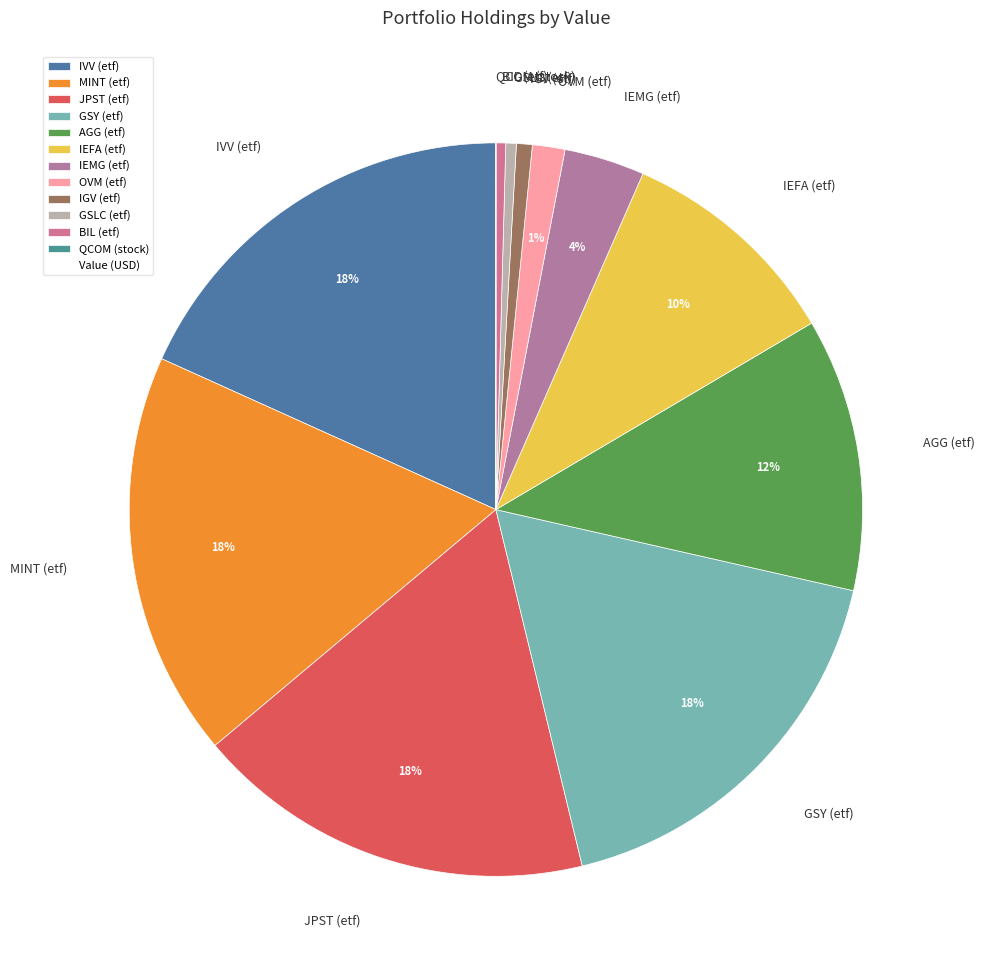

Do IGV (etf) and OVM (etf) together represent more than half of the pie?

No